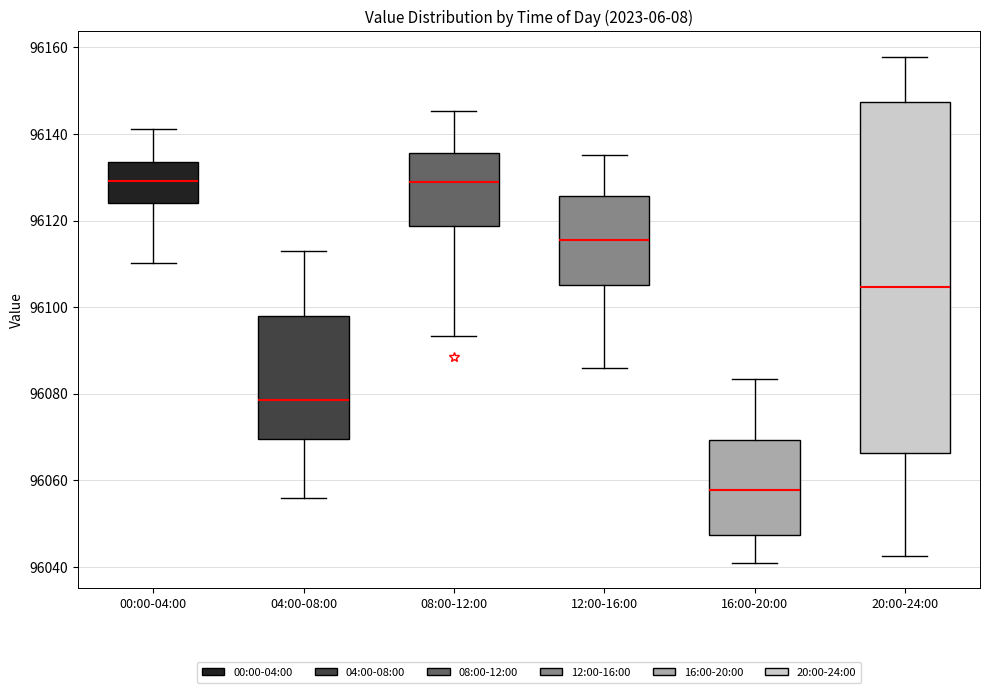

Reading left to right, transcribe this box plot: for each box, give where its median line is, the range the box spans, and where its two whiskers end, as read against the y-axis. The values are not printed on the chart, so give them approximately, as read against the axis.

00:00-04:00: median 96130, box 96124 to 96134, whiskers 96110 to 96142
04:00-08:00: median 96078, box 96070 to 96098, whiskers 96056 to 96114
08:00-12:00: median 96128, box 96118 to 96136, whiskers 96094 to 96146
12:00-16:00: median 96116, box 96106 to 96126, whiskers 96086 to 96136
16:00-20:00: median 96058, box 96048 to 96070, whiskers 96040 to 96084
20:00-24:00: median 96104, box 96066 to 96148, whiskers 96042 to 96158